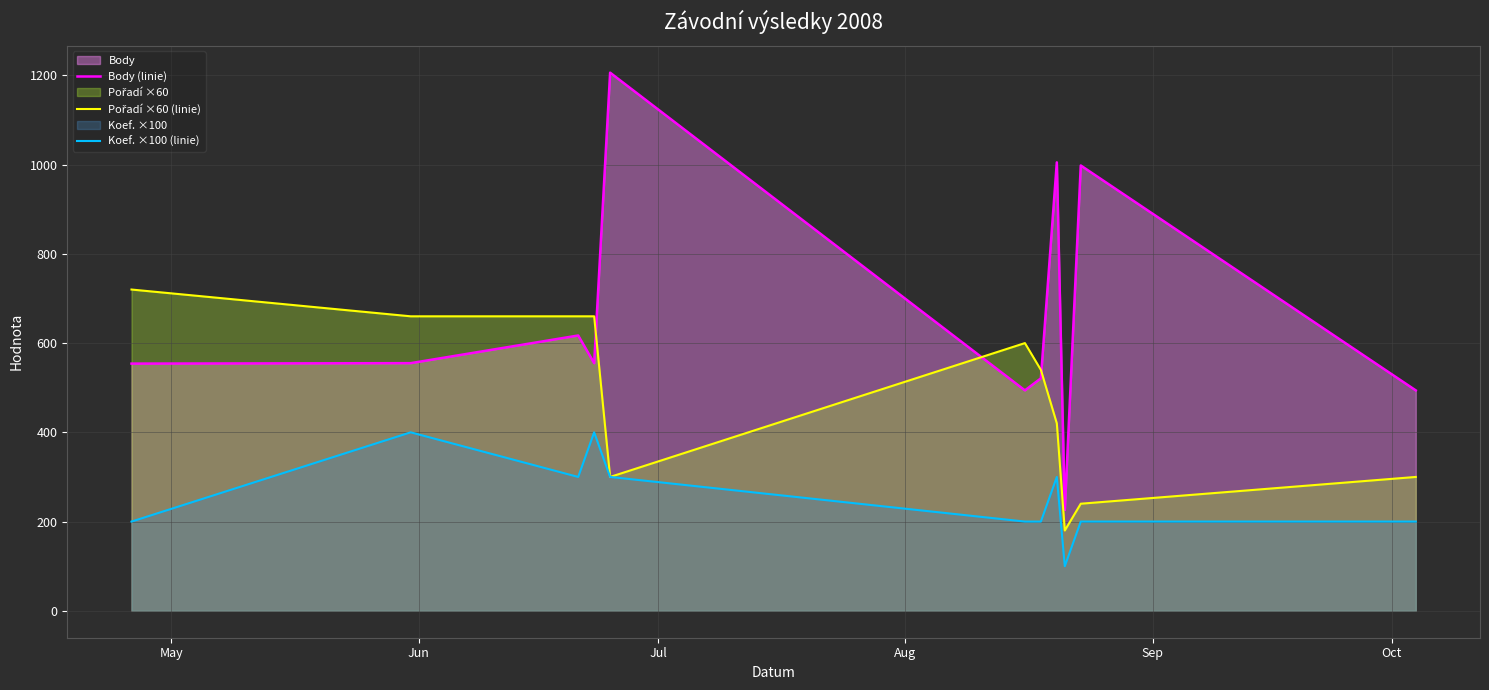

What is the highest value of the Body (linie) series?

1206